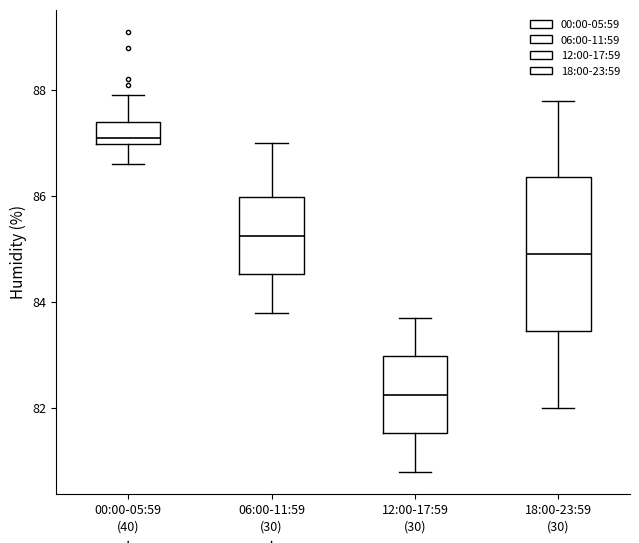

Reading left to right, transcribe this box plot: for each box, give where its median line is, the range the box spans, and where its two whiskers end, as read against the y-axis. The values are not printed on the chart, so give them approximately, as read against the axis.

00:00-05:59: median 87.2, box 87.0 to 87.4, whiskers 86.6 to 88.0
06:00-11:59: median 85.2, box 84.6 to 86.0, whiskers 83.8 to 87.0
12:00-17:59: median 82.2, box 81.6 to 83.0, whiskers 80.8 to 83.8
18:00-23:59: median 85.0, box 83.4 to 86.4, whiskers 82.0 to 87.8